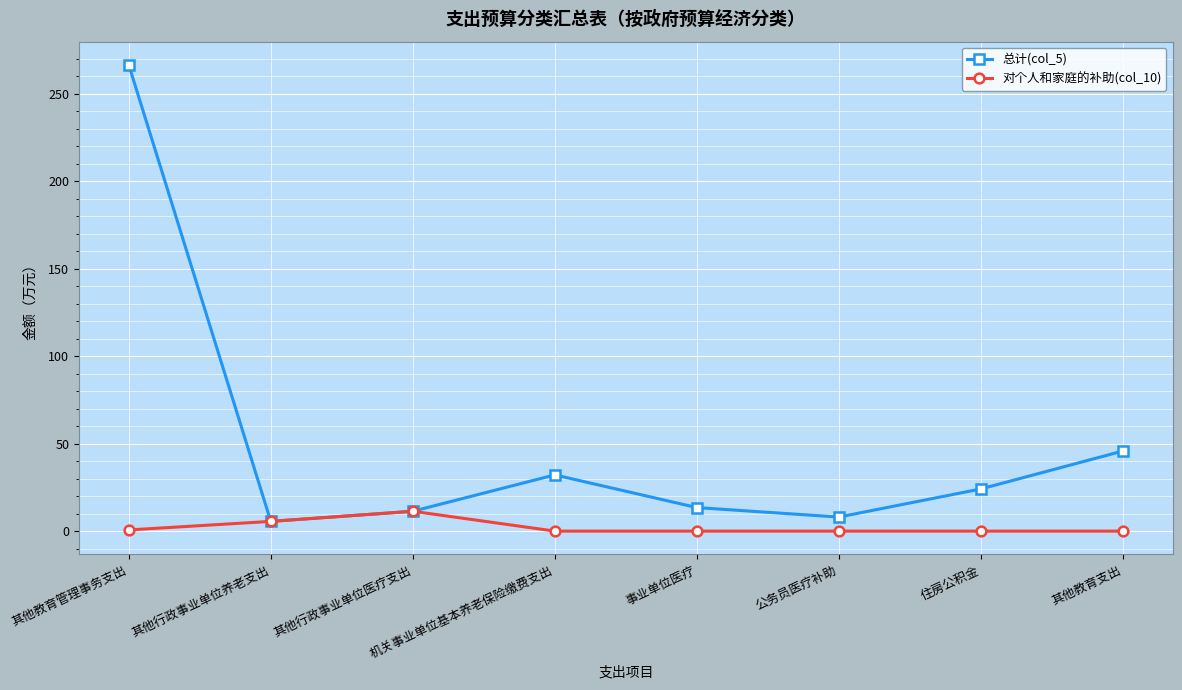

Where is the first local maximum for 总计(col_5)?

机关事业单位基本养老保险缴费支出